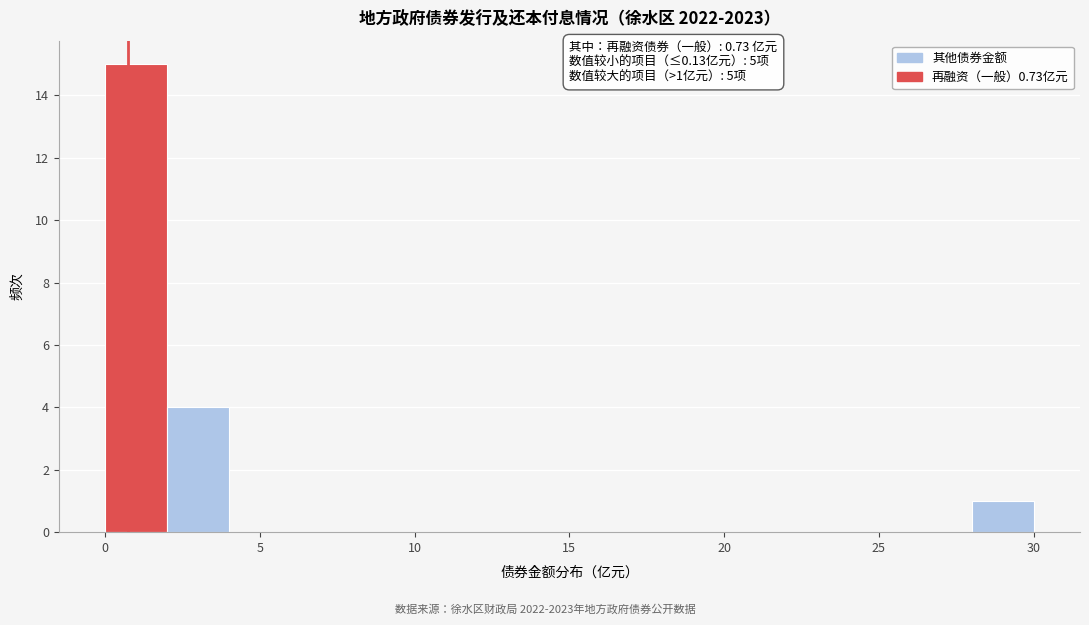

Which range on the x-axis has the tallest bar?

0 to 2